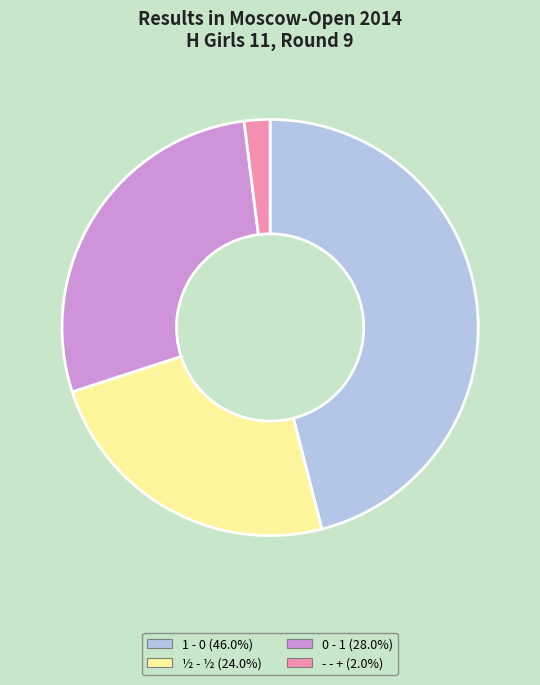

Is there any slice that represents more than half of the pie?

No